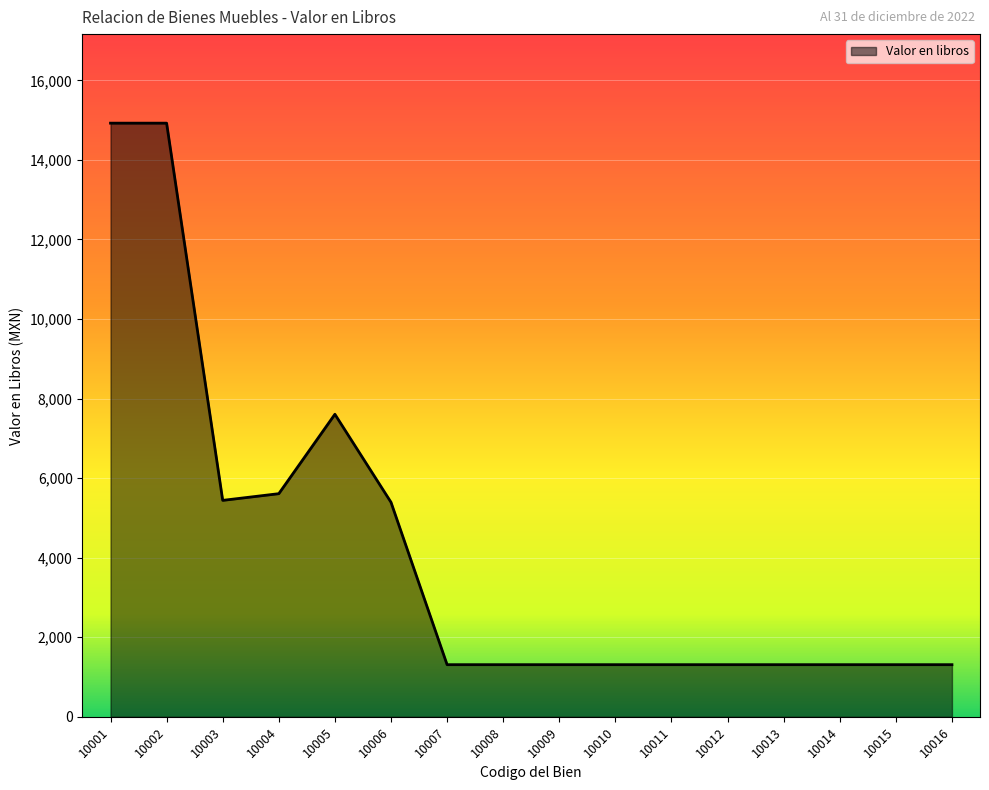

How many lines are shown in the chart?

1